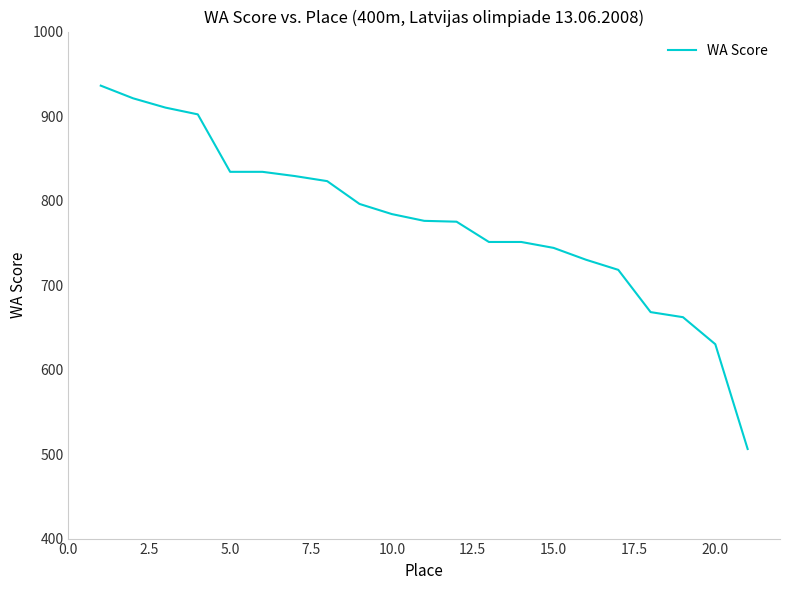

What is the average value?

775